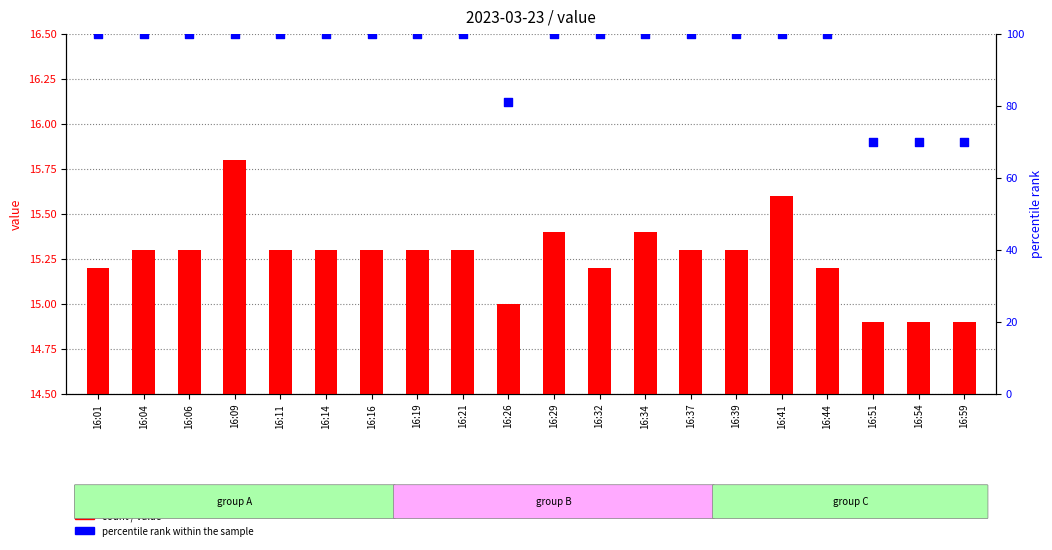

Which series reaches the maximum Y coordinate?

percentile rank within the sample